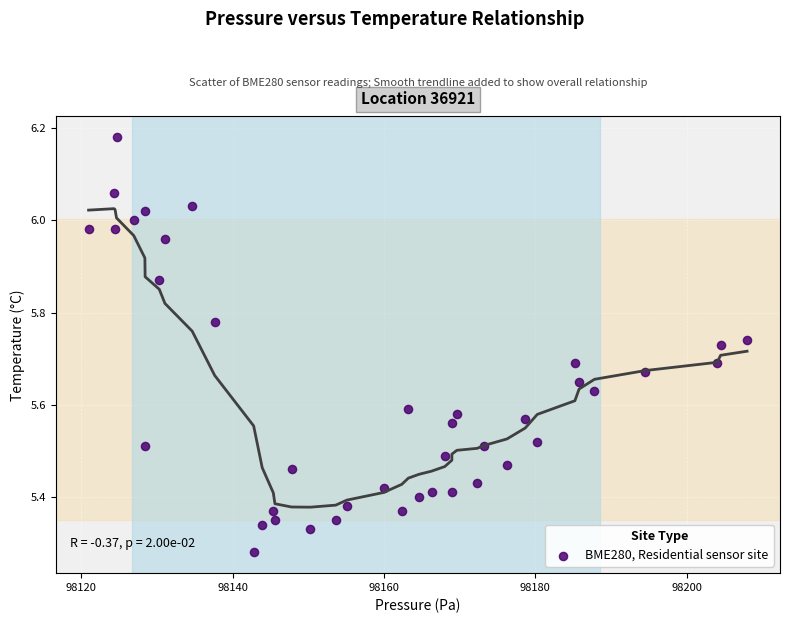

What is the range of X values (max minus min)?

87.0